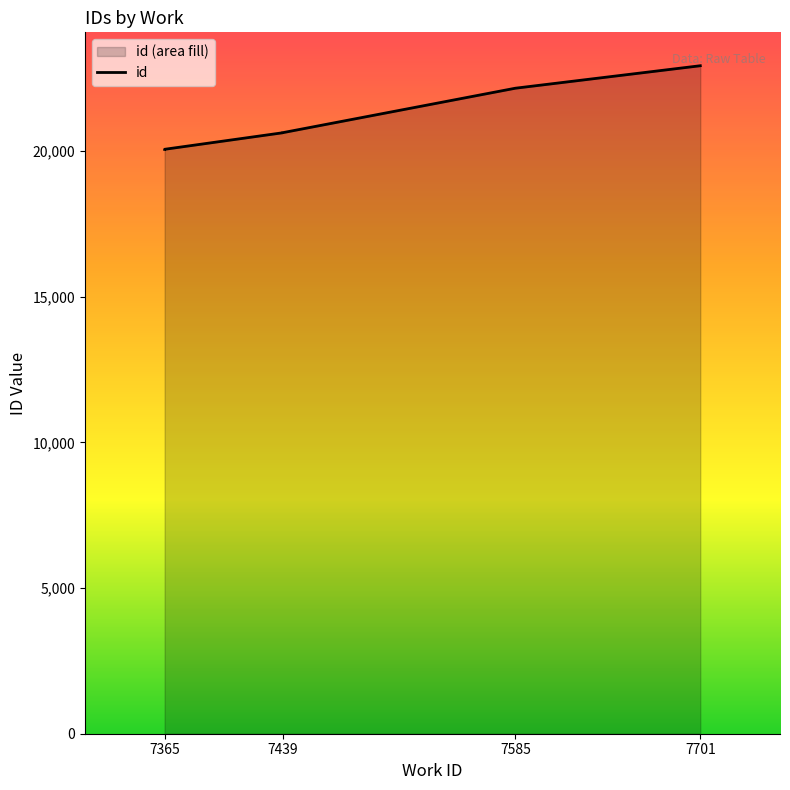

How many lines are shown in the chart?

1